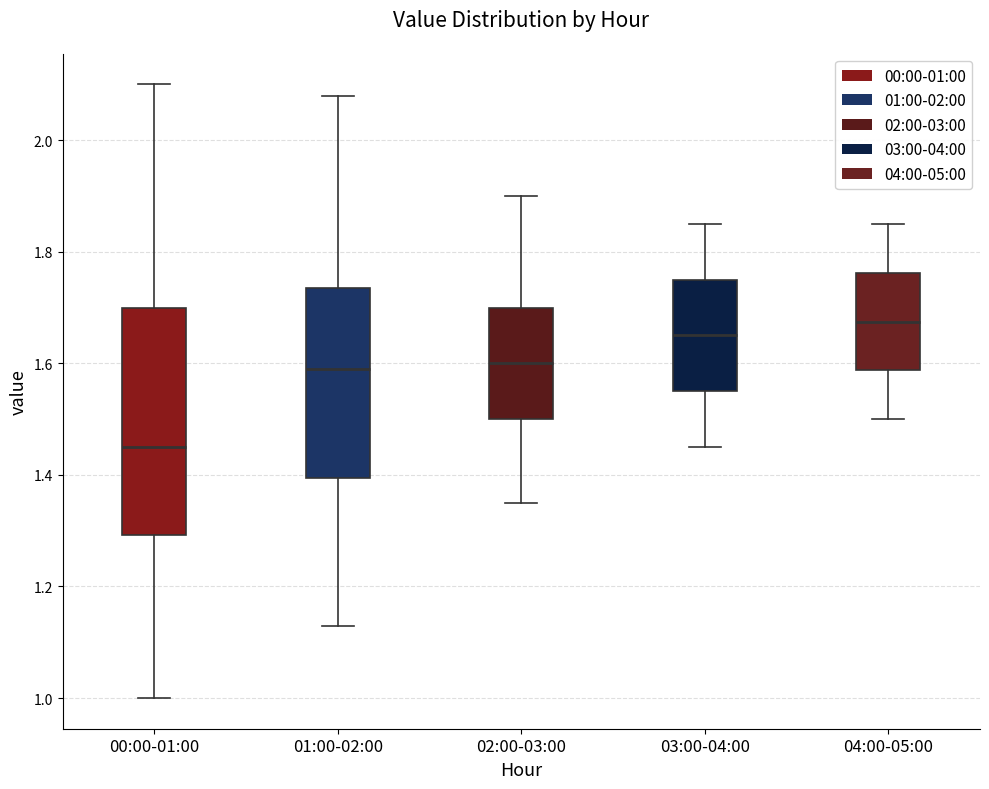

Reading left to right, read every box against the y-axis: the position of its median line, the range the box covers, and the ends of its whiskers. The values are not printed on the chart, so give them approximately, as read against the axis.

00:00-01:00: median 1.46, box 1.30 to 1.70, whiskers 1.00 to 2.10
01:00-02:00: median 1.60, box 1.40 to 1.74, whiskers 1.14 to 2.08
02:00-03:00: median 1.60, box 1.50 to 1.70, whiskers 1.36 to 1.90
03:00-04:00: median 1.66, box 1.56 to 1.76, whiskers 1.46 to 1.86
04:00-05:00: median 1.68, box 1.58 to 1.76, whiskers 1.50 to 1.86